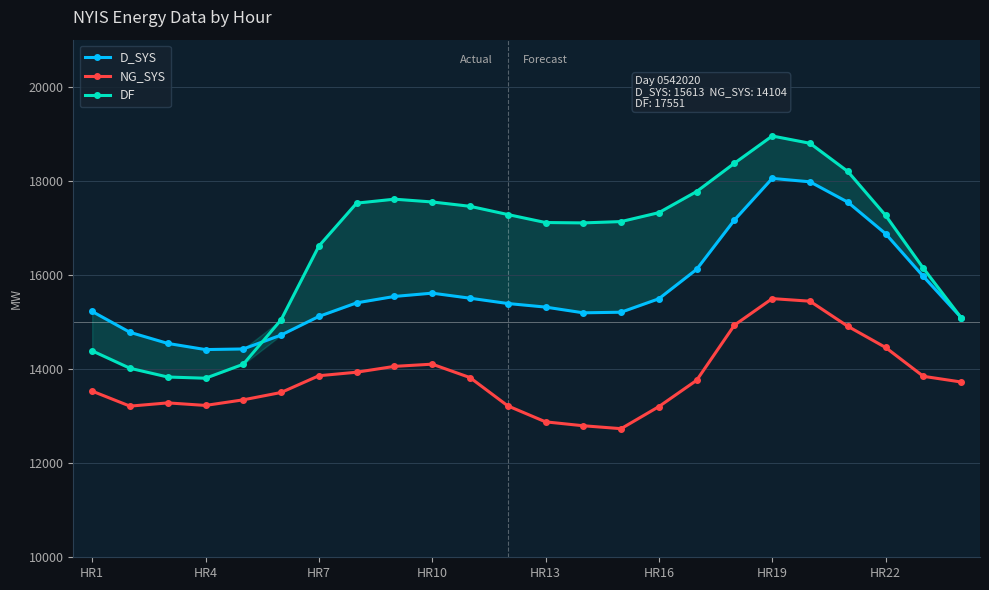

Which series has the largest range (max minus min)?

DF